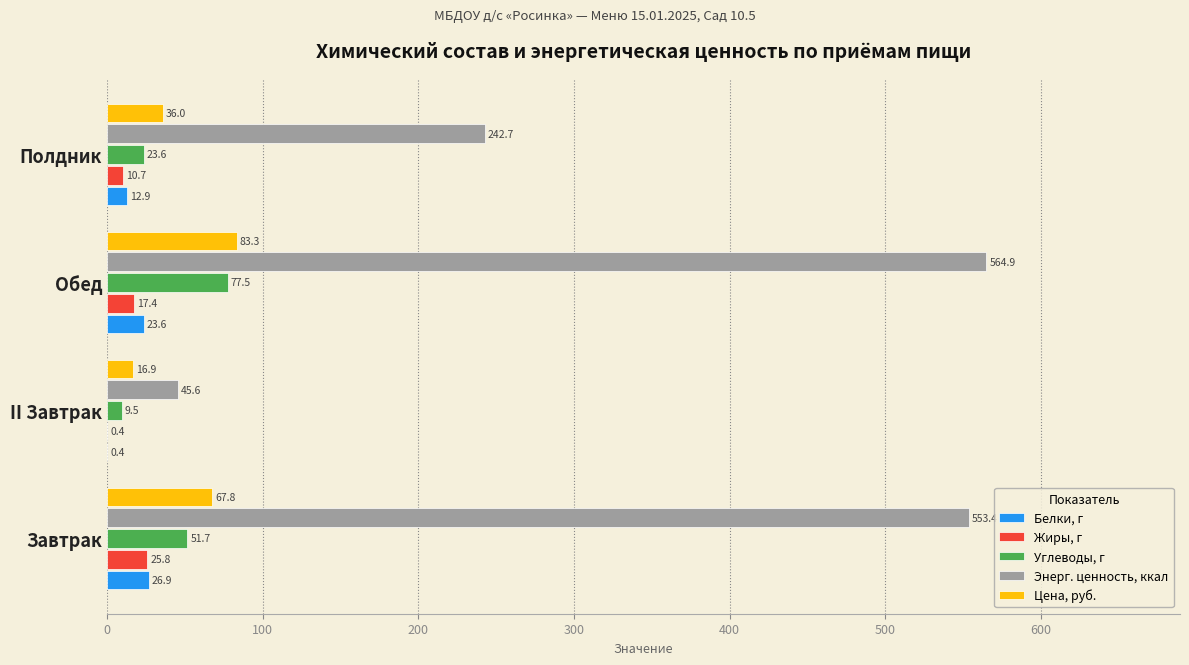

The value of Цена, руб. at Обед is 117.8. True or false?

False